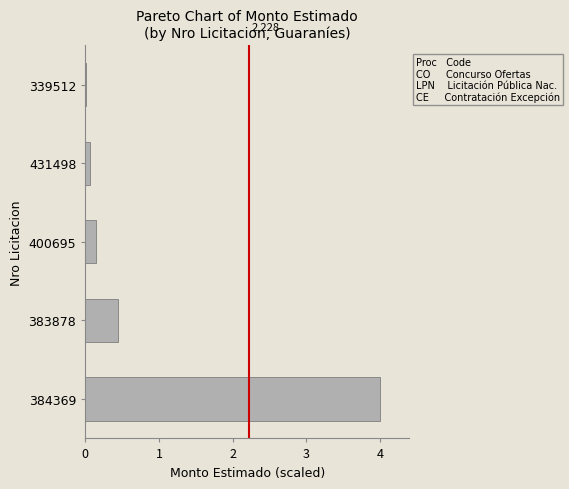

The chart shows a value of 1.3 at 384369. True or false?

False